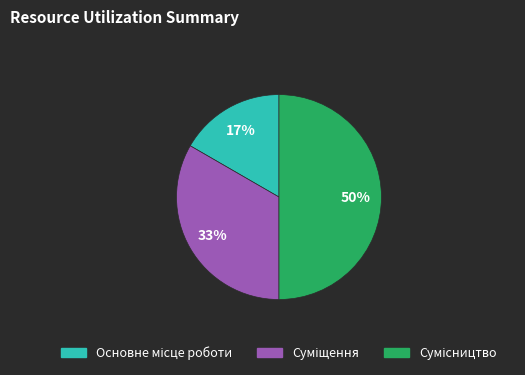

To the nearest percent, what is the average slice percentage?

33%